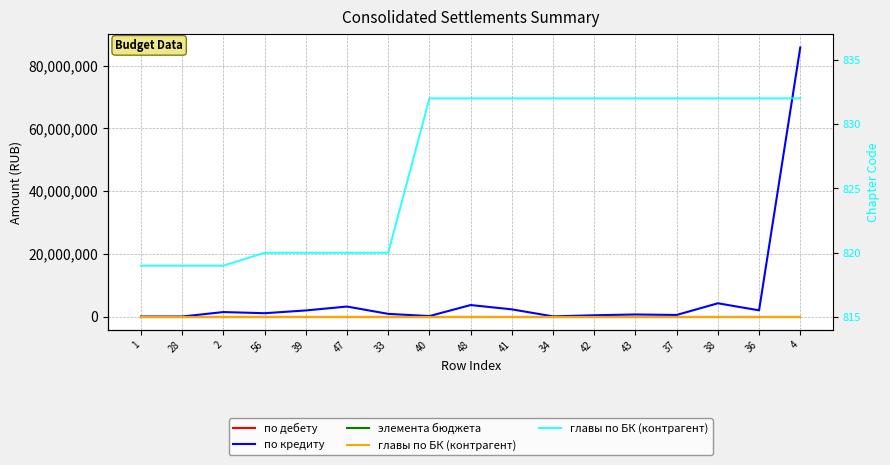

True or false: элемента бюджета and по дебету intersect in this chart.

False